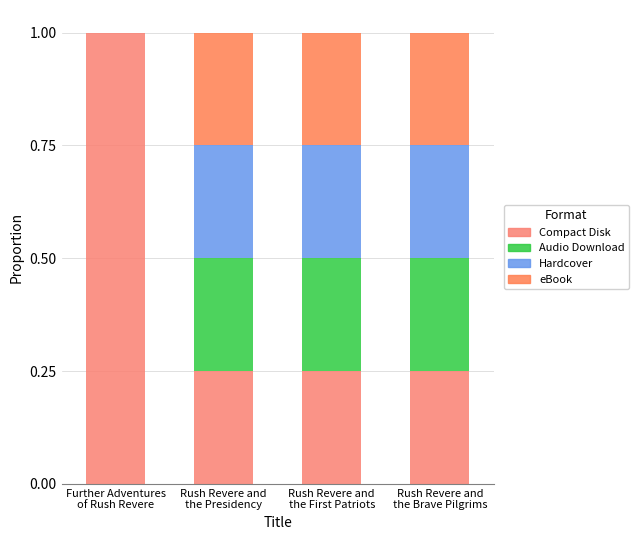

What is the total value across all series at Further Adventures
of Rush Revere?

1.0